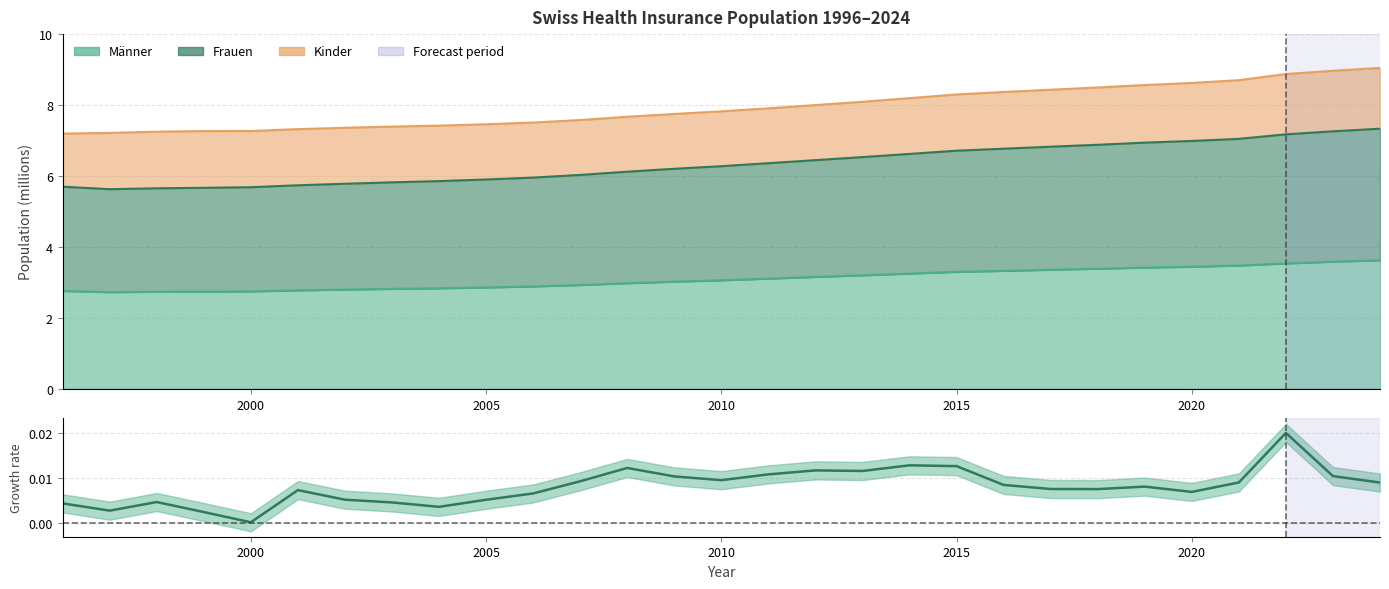

Count the number of categories in the chart.

29